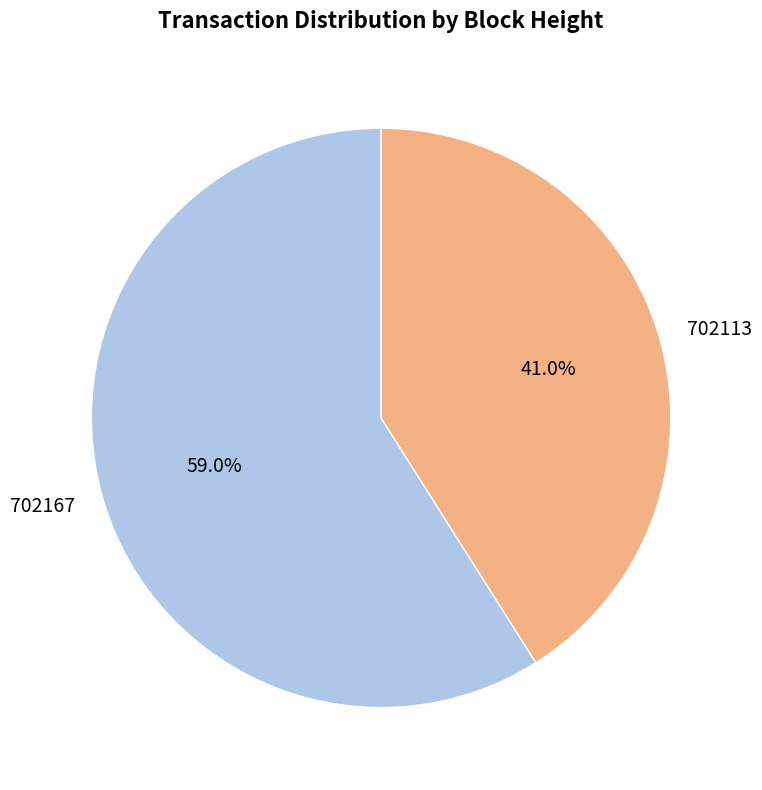

To the nearest percent, what is the difference between the 702113 and 702167 slice percentages?

18%